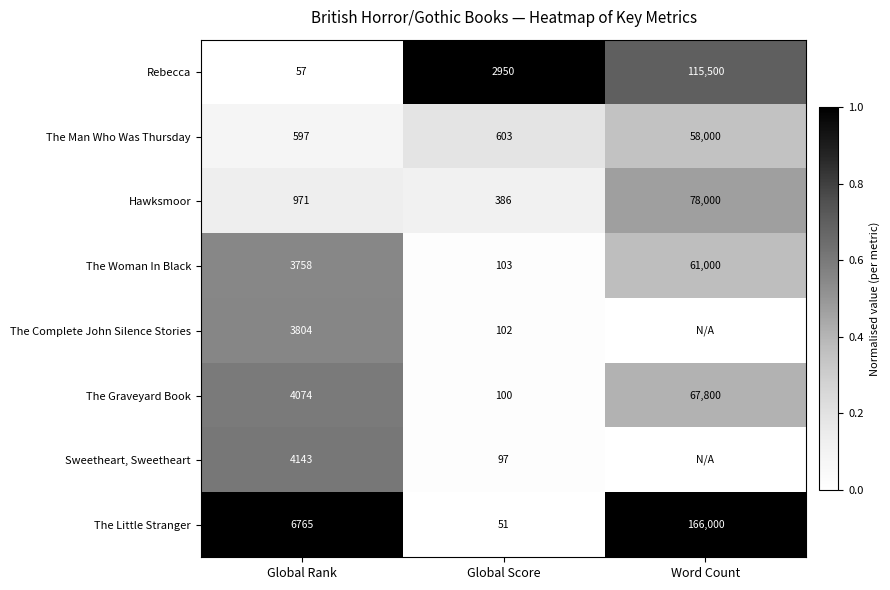

At how many categories does at least one series exceed 0?

3